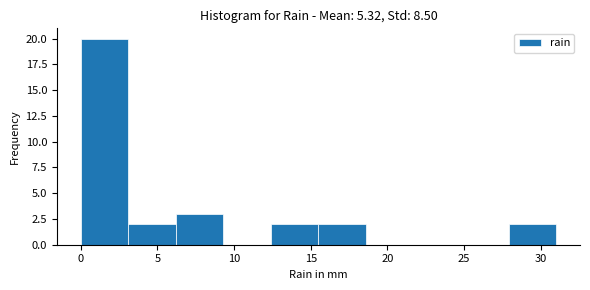

Over which range of the x-axis is the bar tallest?

0.0 to 3.1